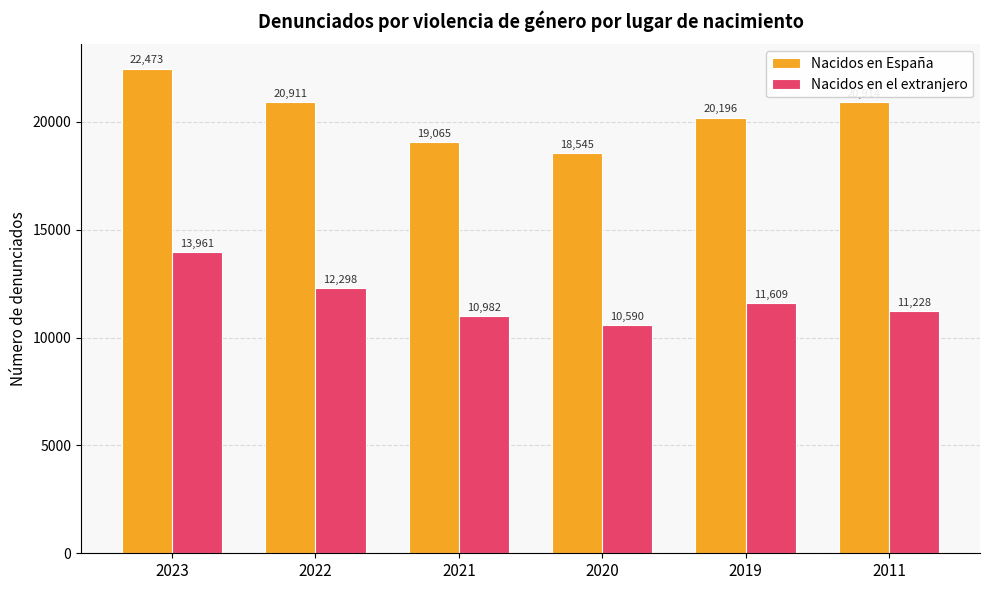

What are all the series names shown in the legend?

Nacidos en España, Nacidos en el extranjero